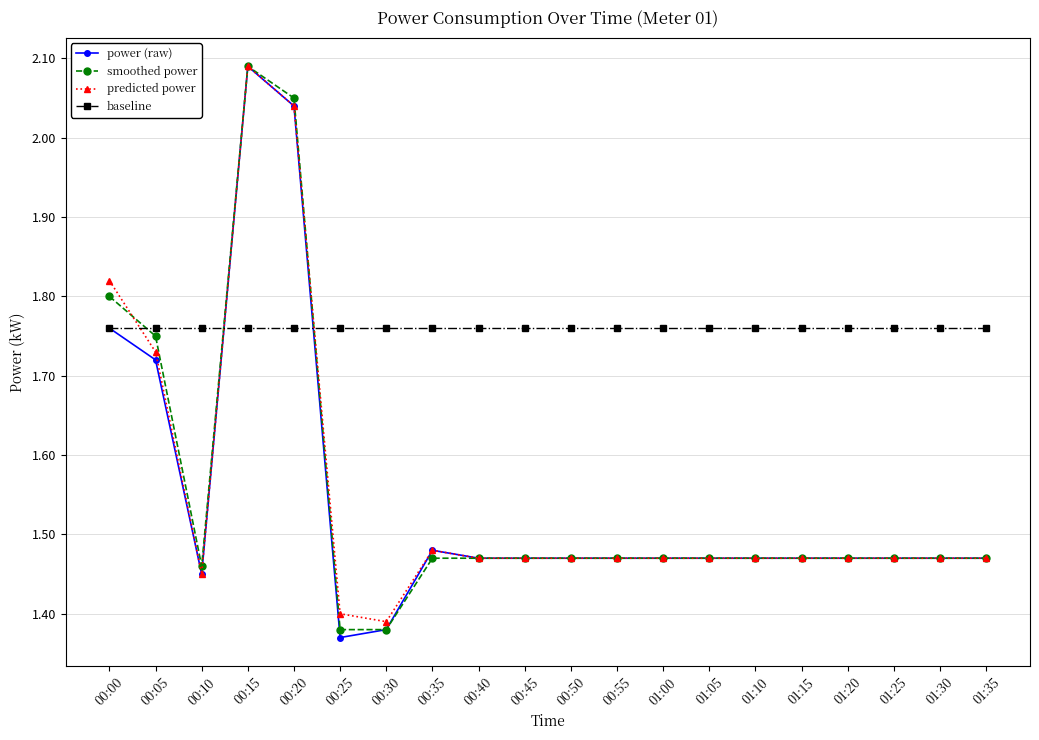

At which label does power (raw) reach its peak?

00:15